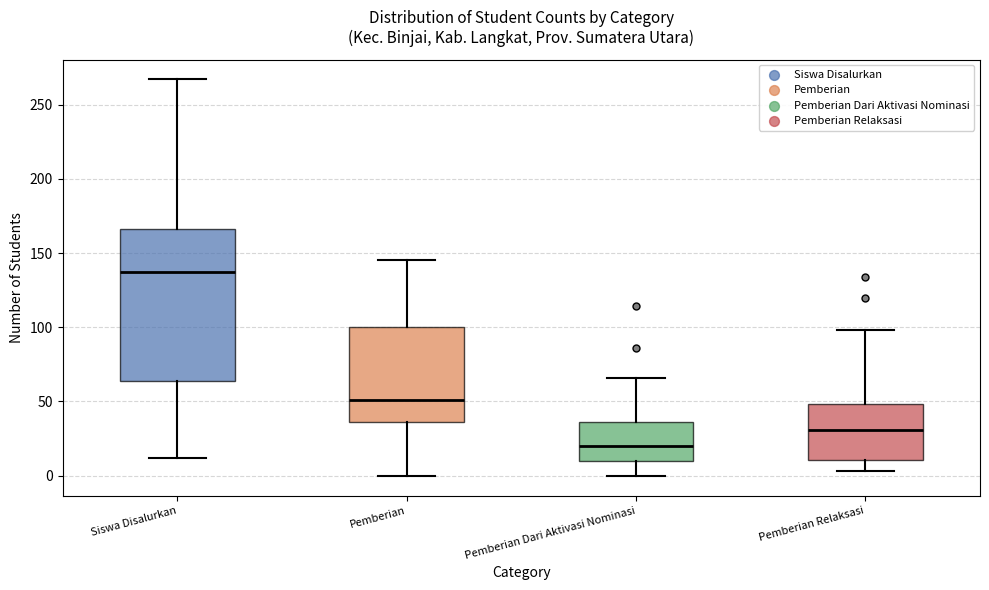

Which box has the highest median line?

Siswa Disalurkan